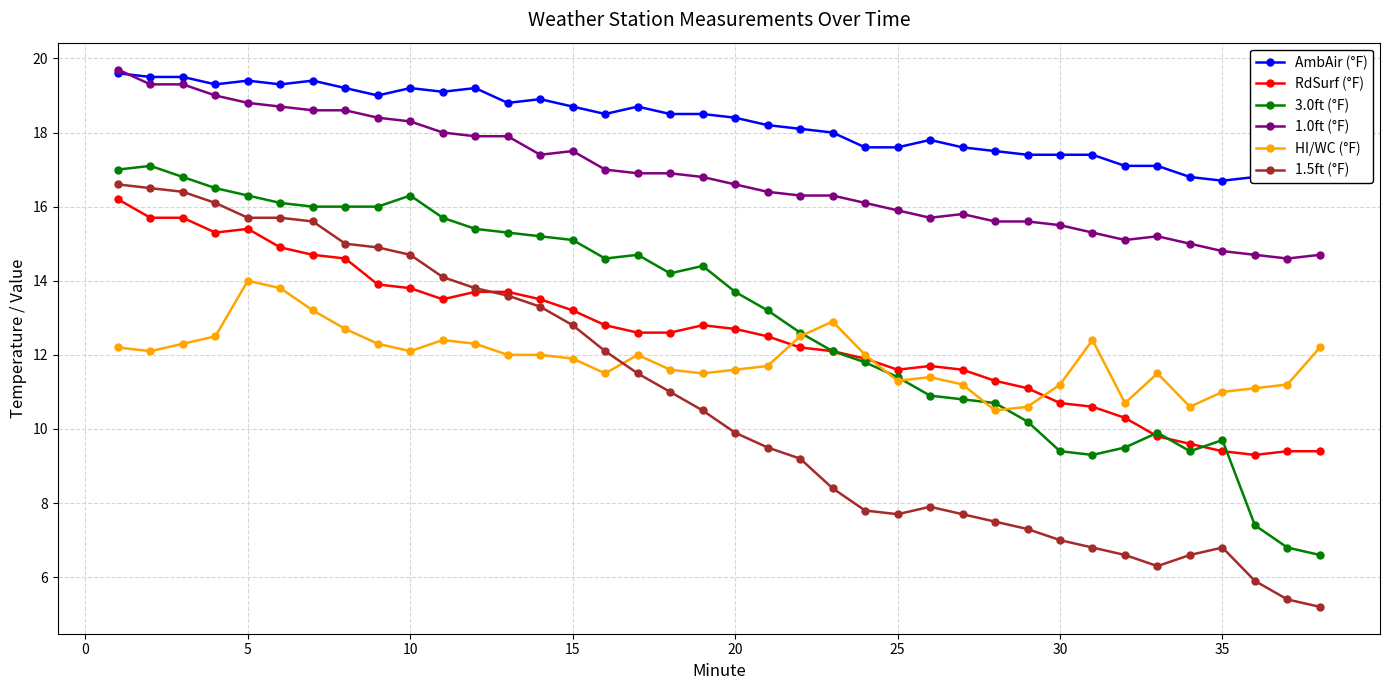

What is the lowest value of the 3.0ft (°F) series?

6.6